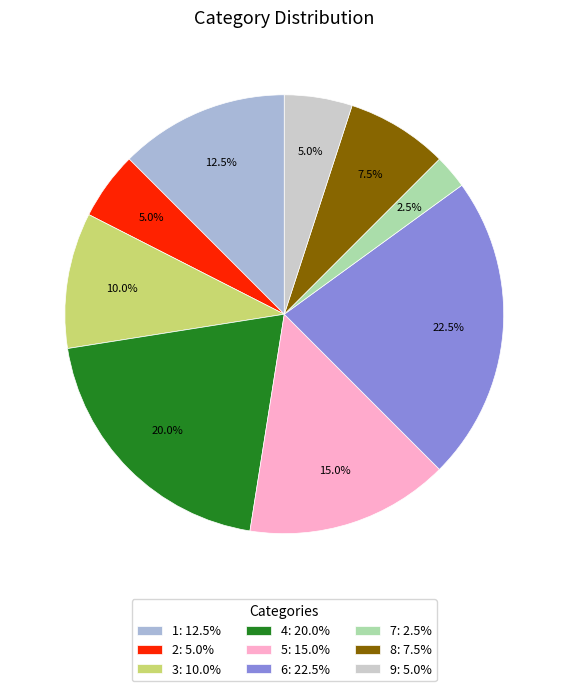

To the nearest percent, what percentage of the pie is 3?

10%